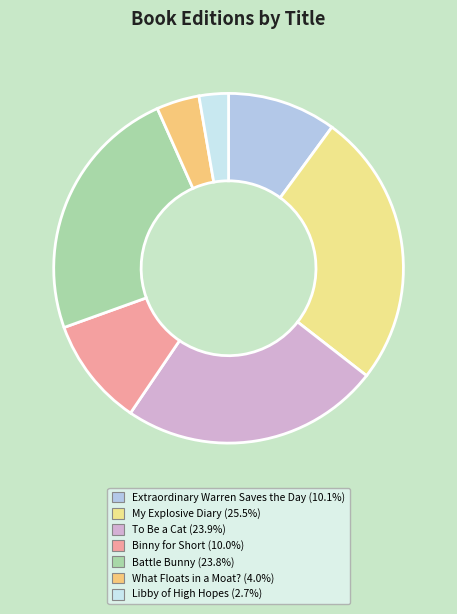

What percentage is NOT represented by Extraordinary Warren Saves the Day?

89.9%